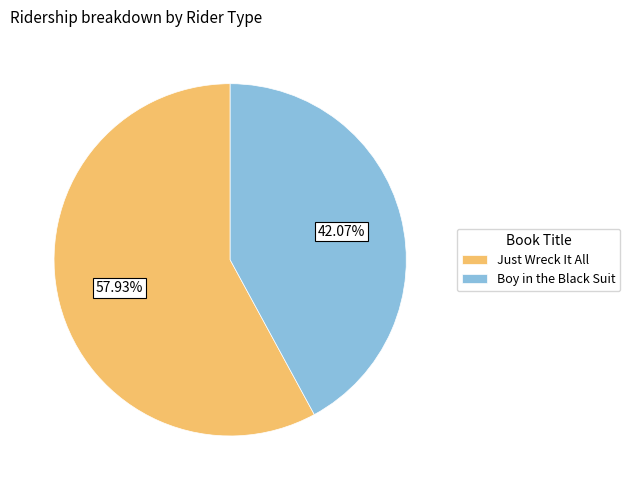

How many slices are in this pie chart?

2